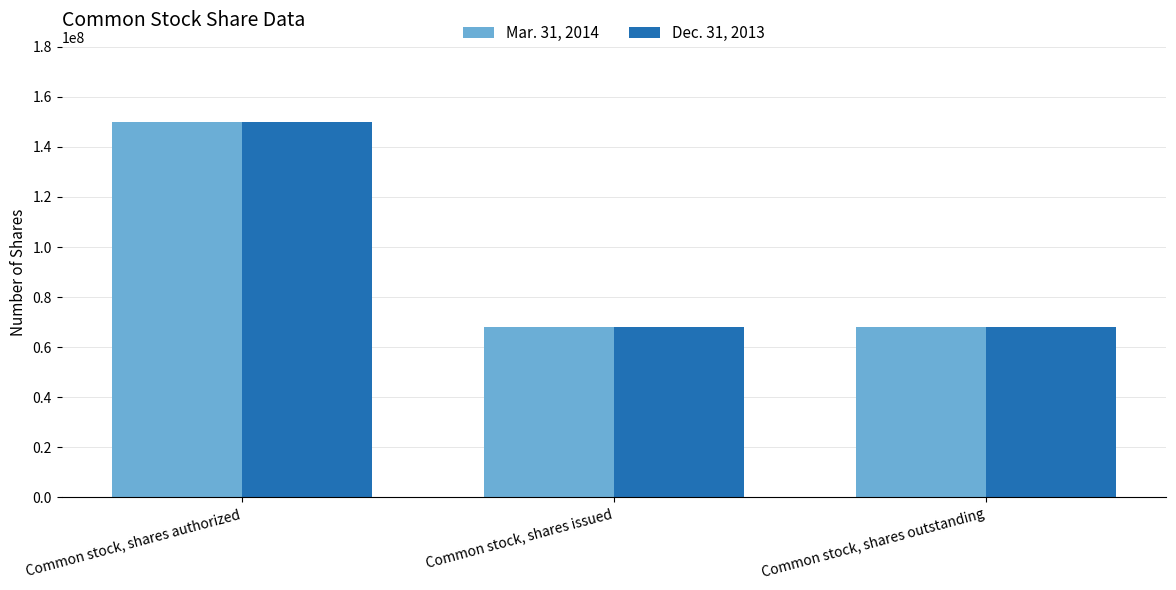

What is the greatest value displayed?

150000000